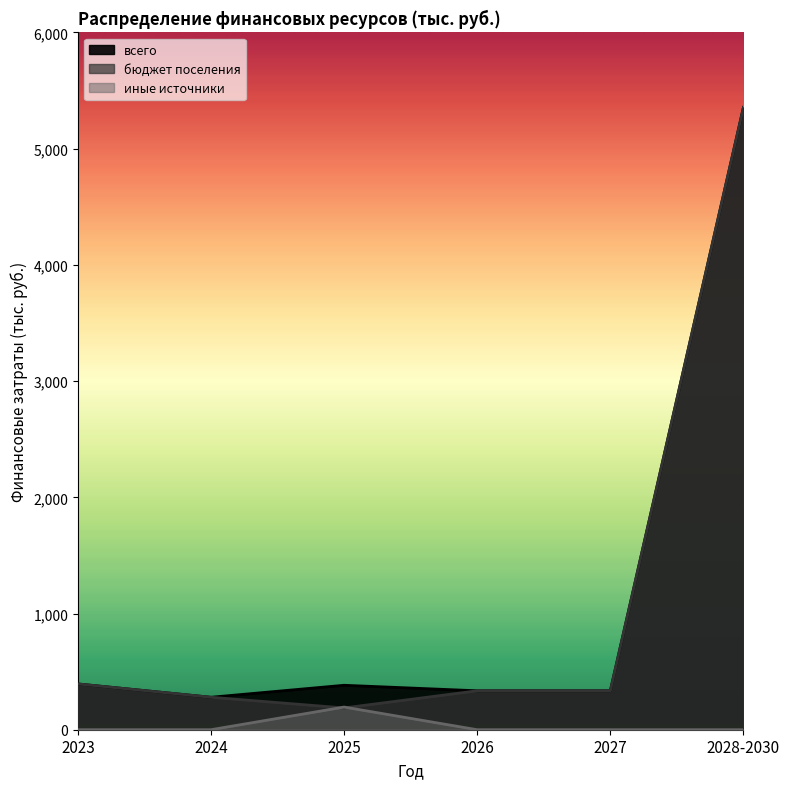

True or false: бюджет поселения has a value of 444.1 at 2026.

False